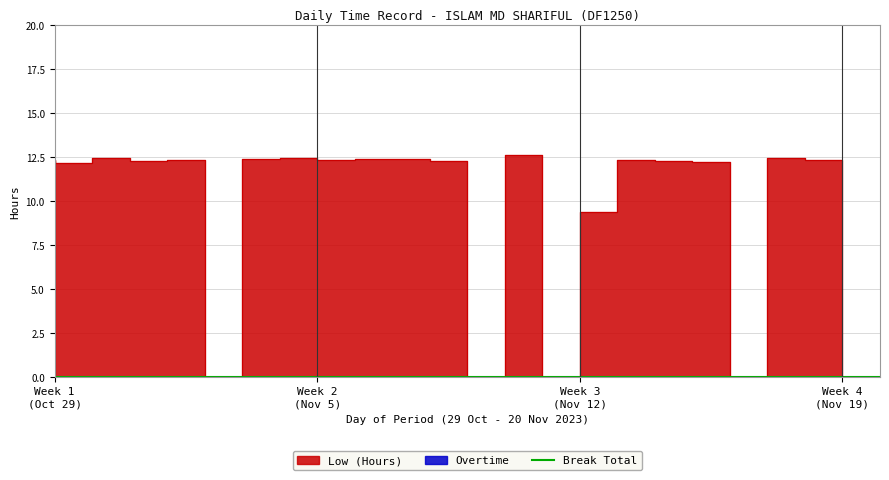

Which category has the highest value in the Low (Hours) series?

11